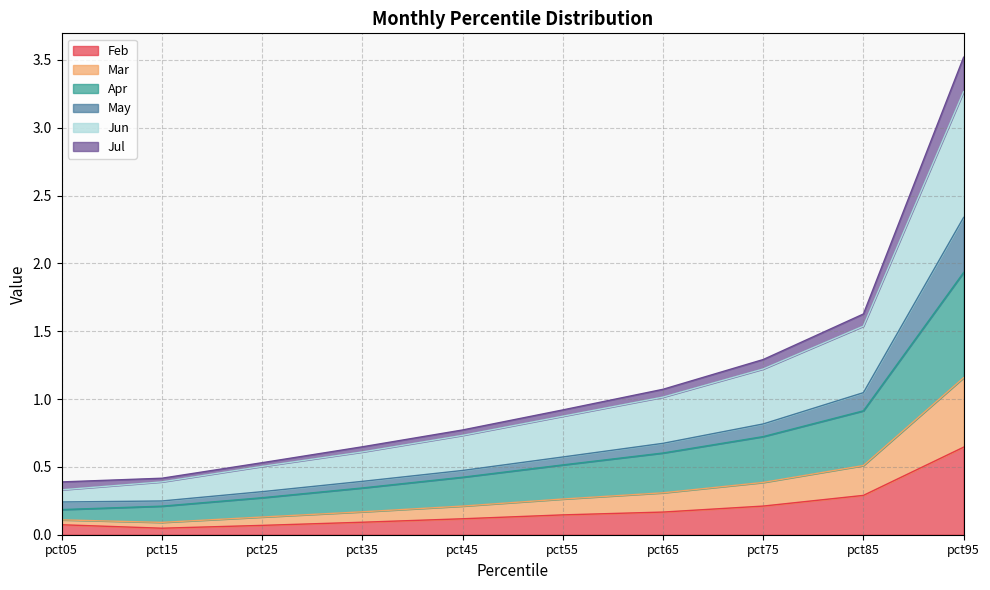

At which category is the sum across all series the highest?

pct95